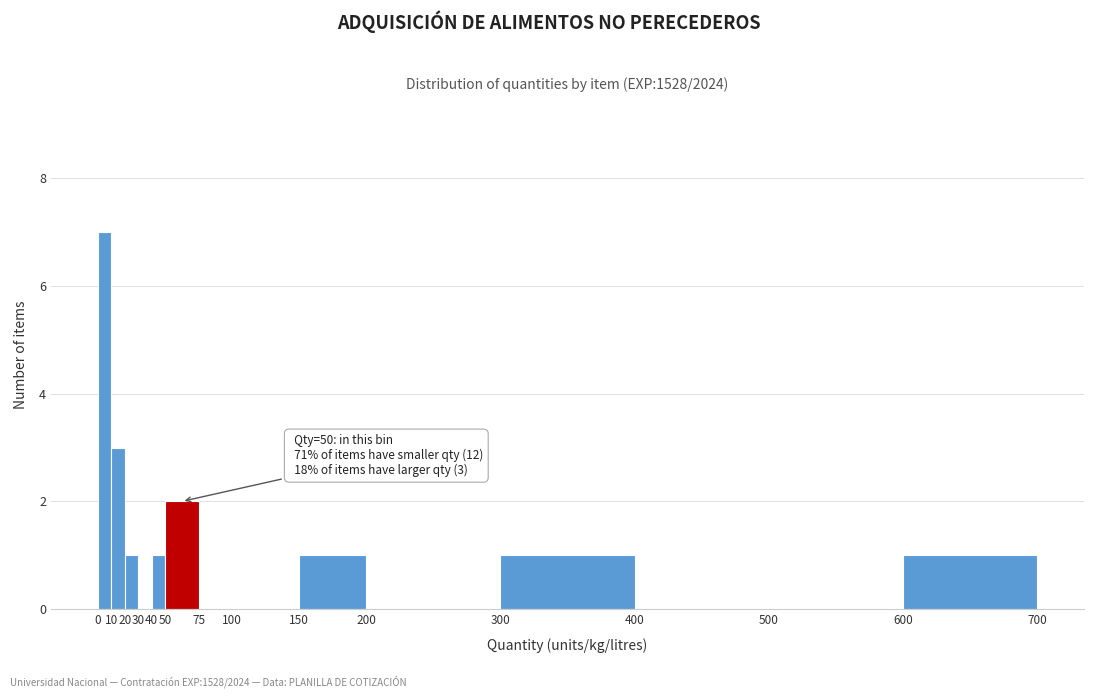

Over which range of the x-axis is the bar tallest?

0 to 10